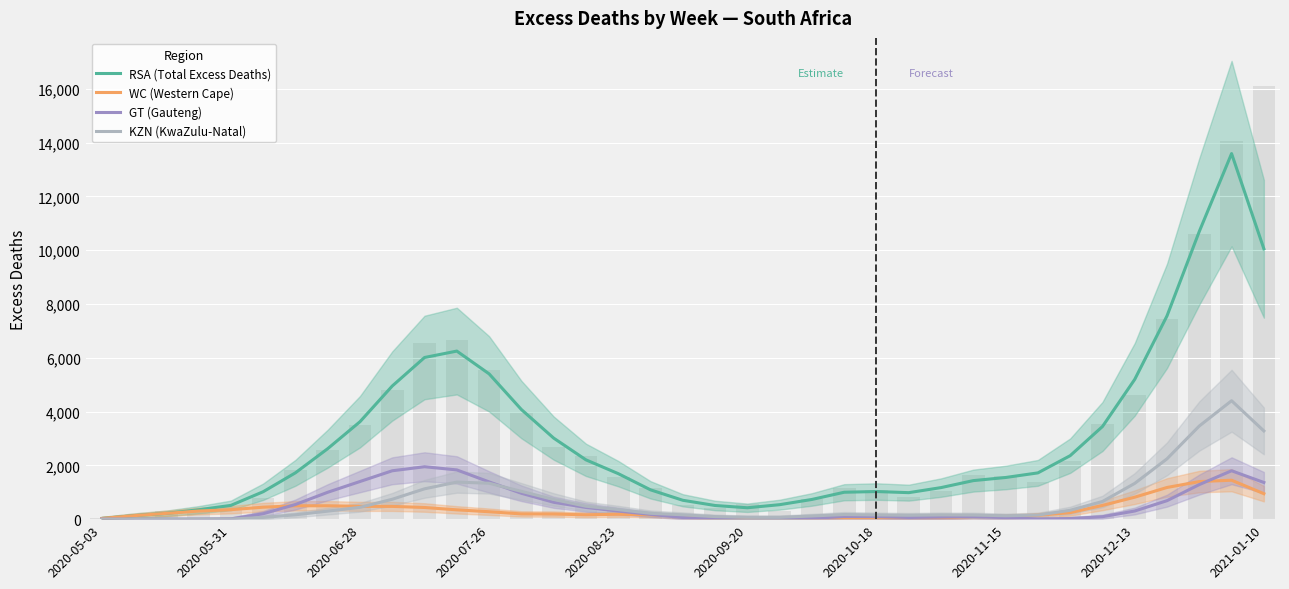

Which series has the largest range (max minus min)?

RSA (Total Excess Deaths)